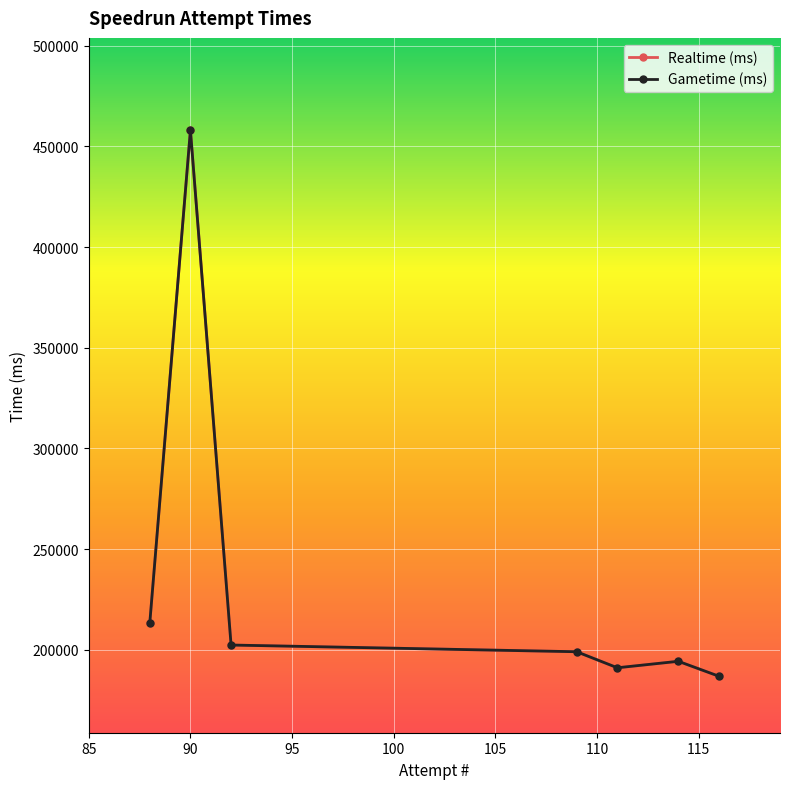

What is the value of the Gametime (ms) point at the 6th from the left?

194307